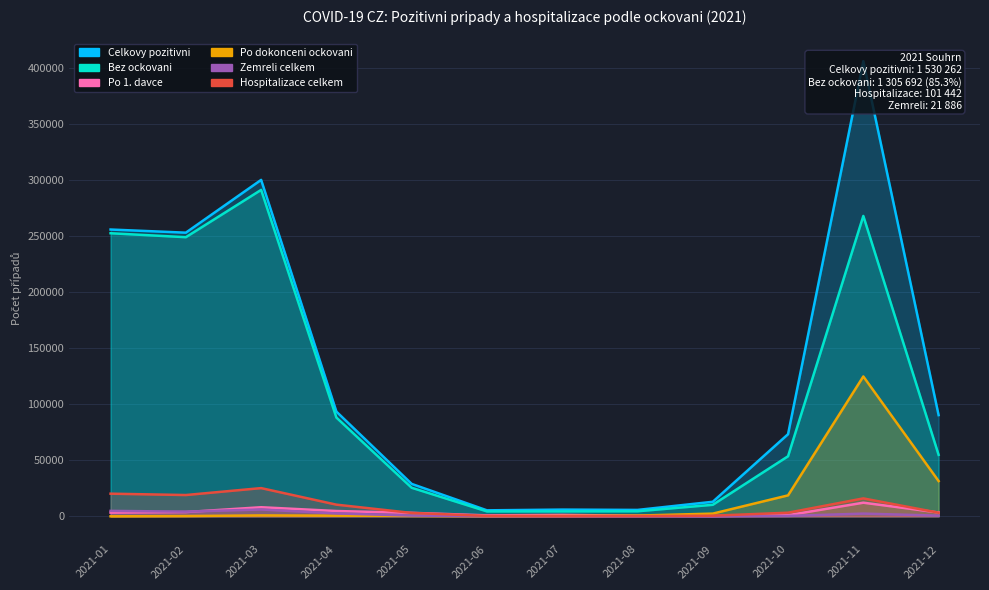

Which series has the widest spread of values?

Celkovy pozitivni